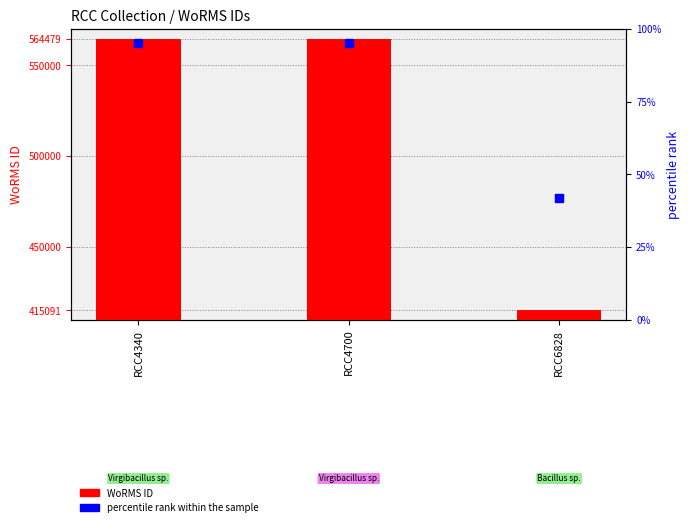

At how many categories does at least one series exceed 426558?

2